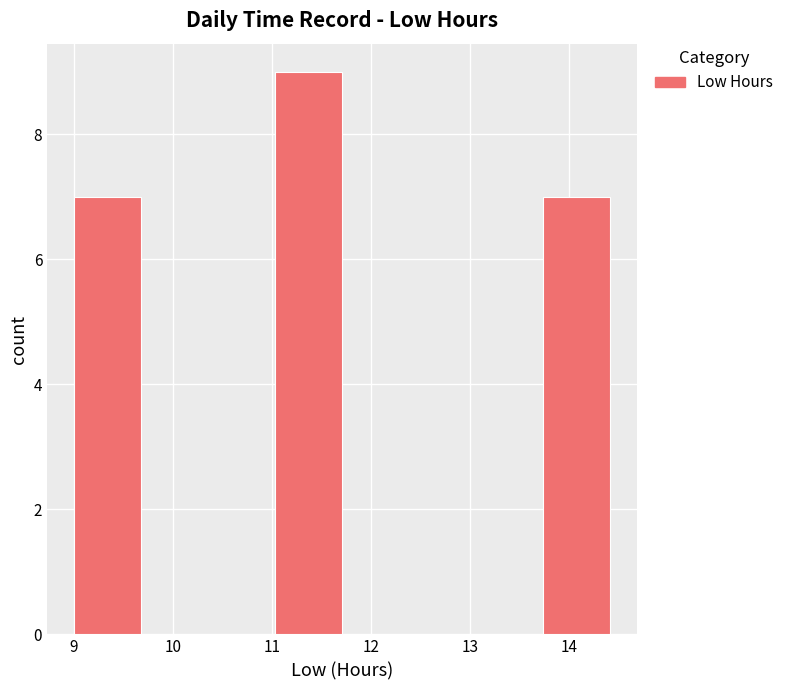

How tall is the bar that spans 9.0 to 9.7 on the x-axis? Neither the bar edges nor the heights are printed on the chart, so give them approximately, as read against the axes.

7